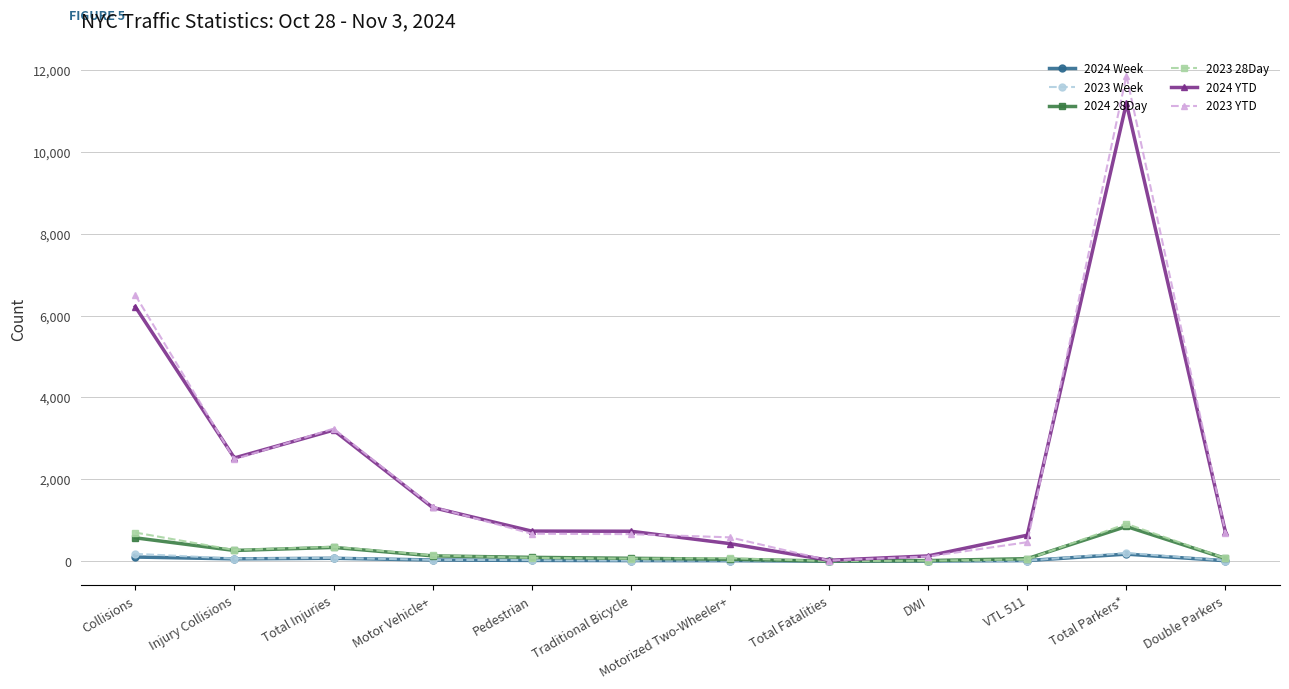

What is the label of the 7th point from the right?

Traditional Bicycle